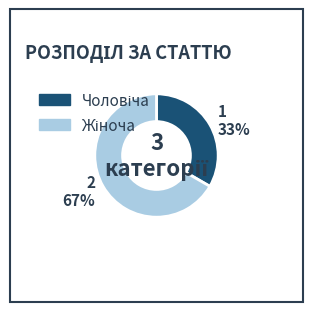

Does any single category account for the majority?

Yes